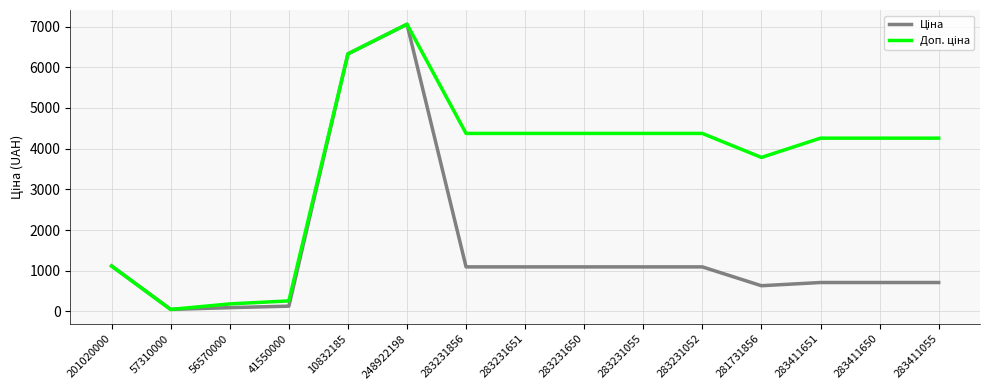

At which category is the sum across all series the highest?

248922198